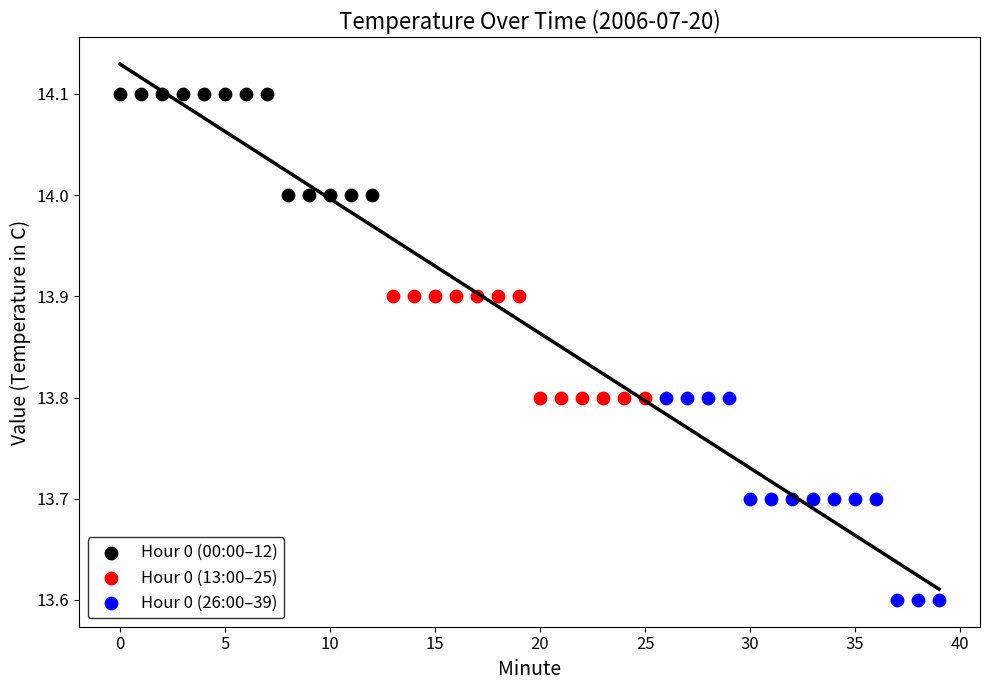

Which series reaches the minimum Y coordinate?

Hour 0 (26:00–39)